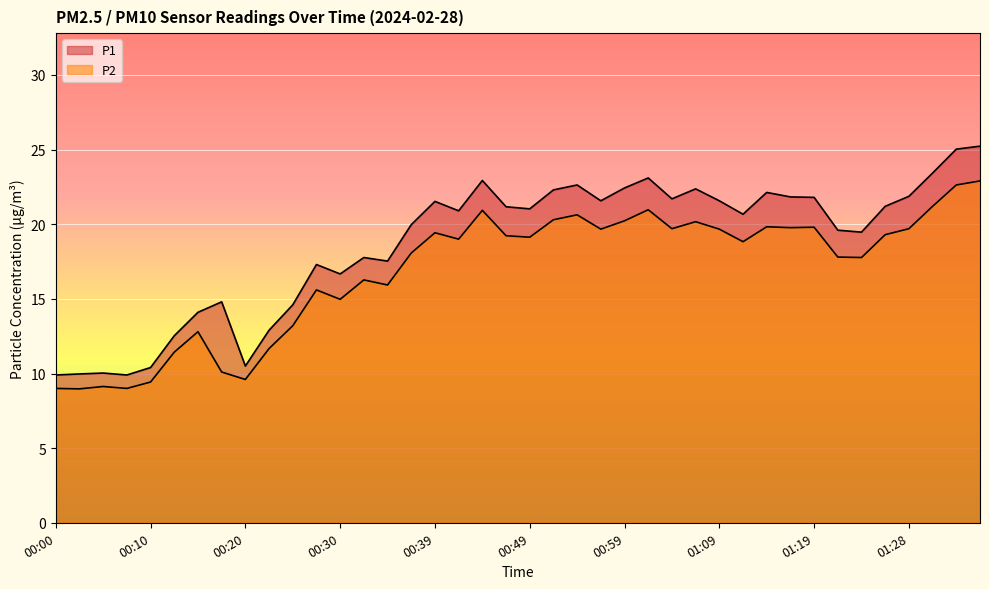

What is the approximate value of P1 at 00:27?

17.3